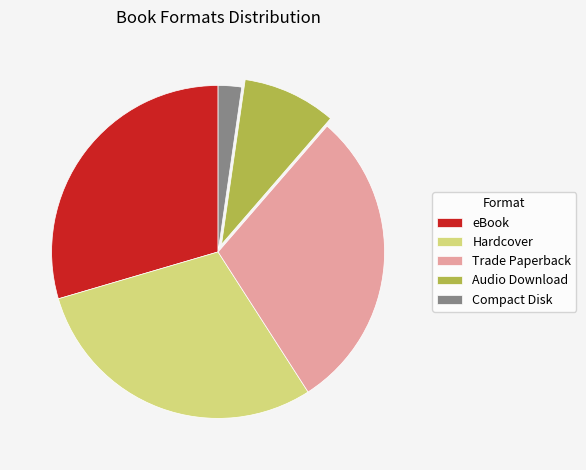

Is the sum of Trade Paperback and Compact Disk greater than half?

No